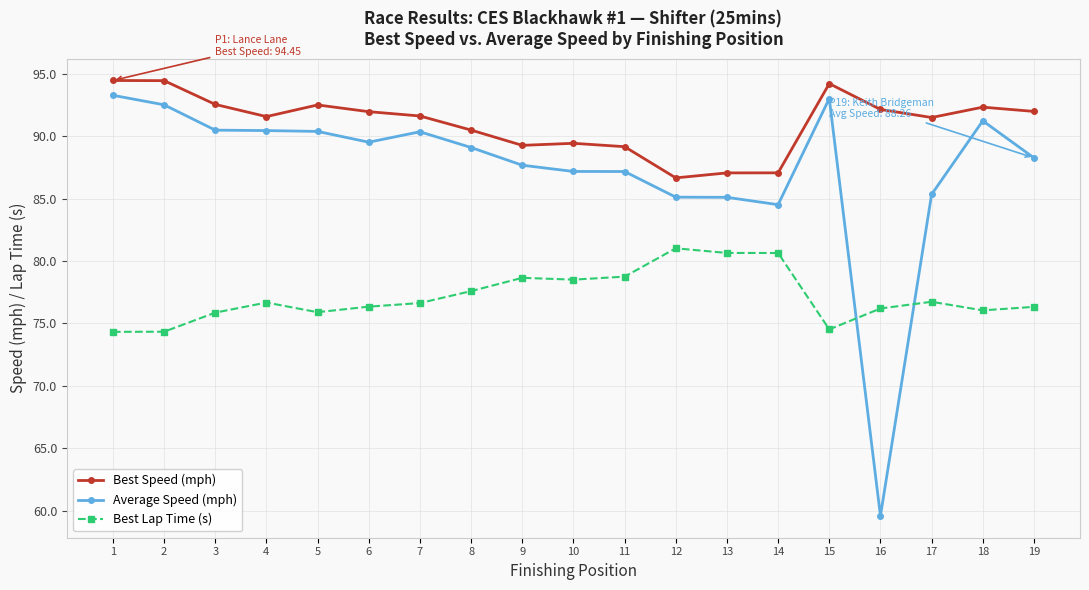

True or false: Average Speed (mph) has more than 2 interior local peaks.

True